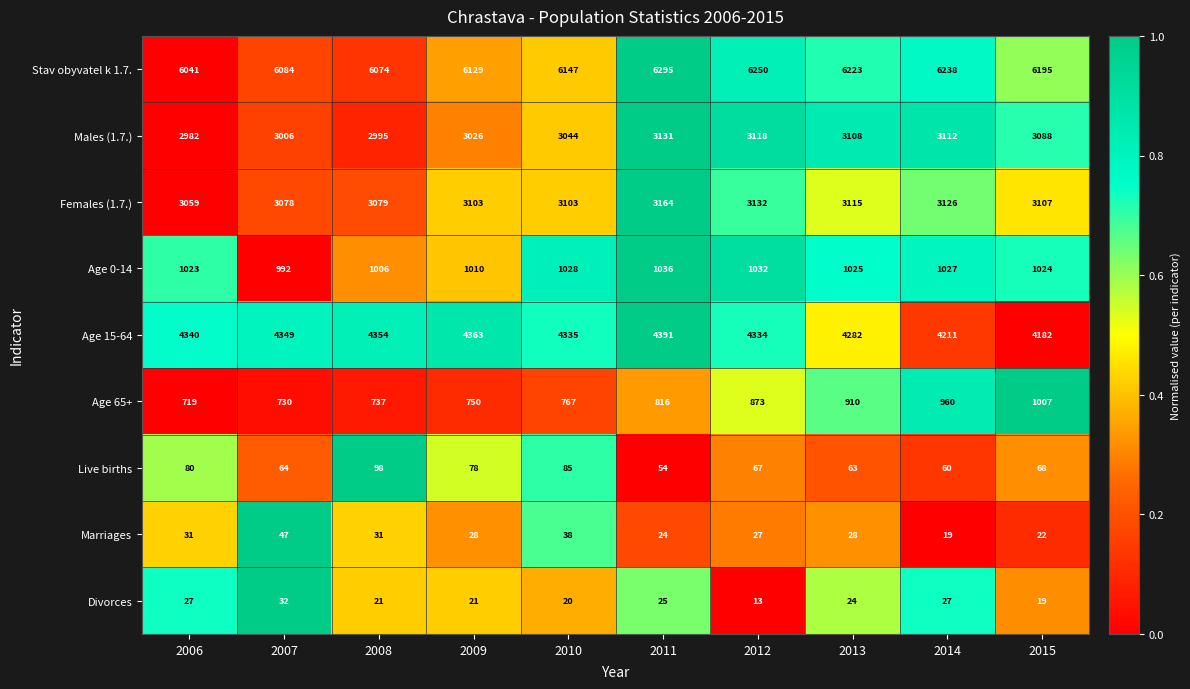

What is the difference between the Females (1.7.) values at 2014 and 2007?

48